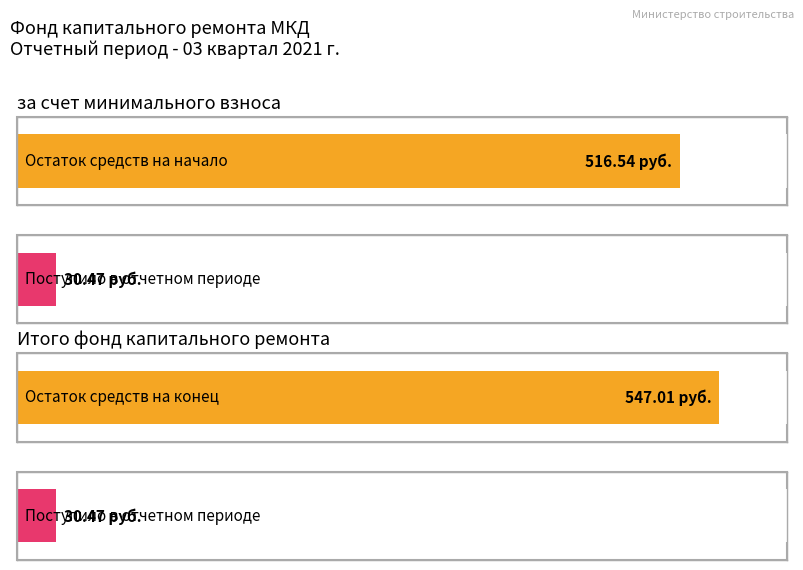

Does the chart contain stacked bars?

No